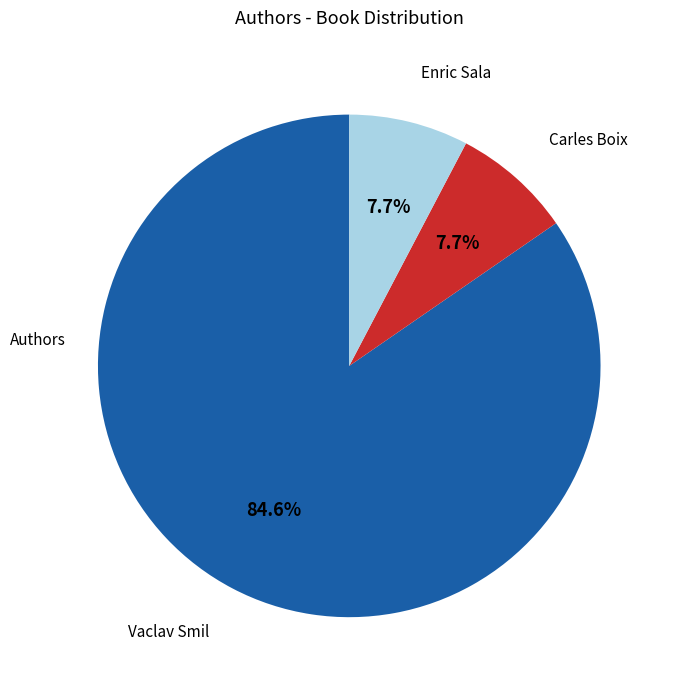

Is there a majority slice in this chart?

Yes